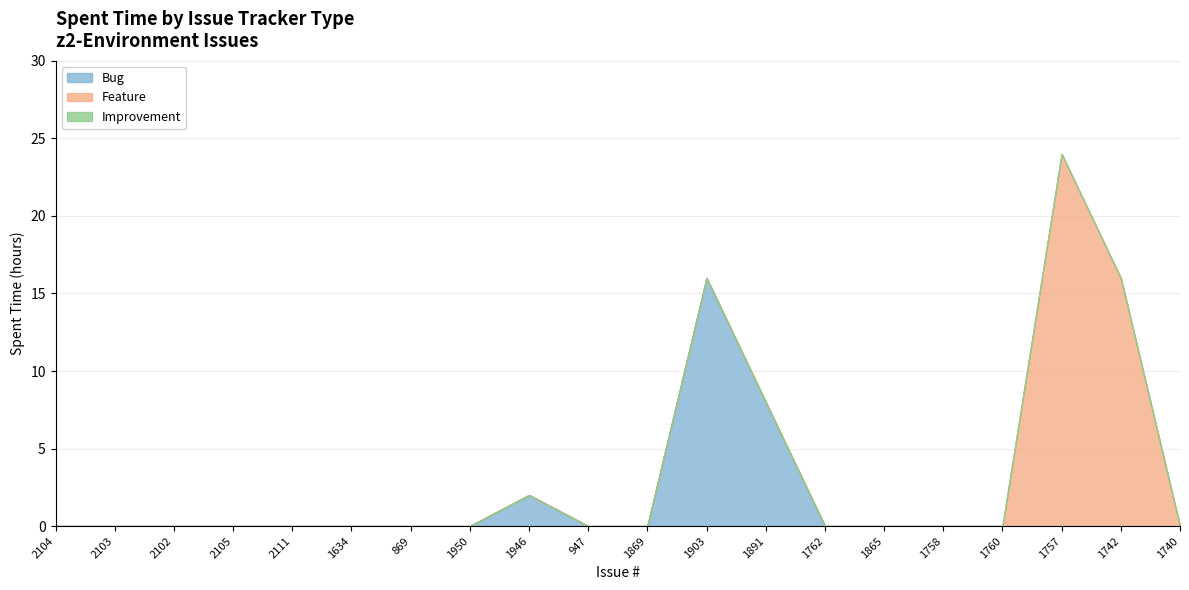

Which has a higher value, 2111 or 1946?

1946